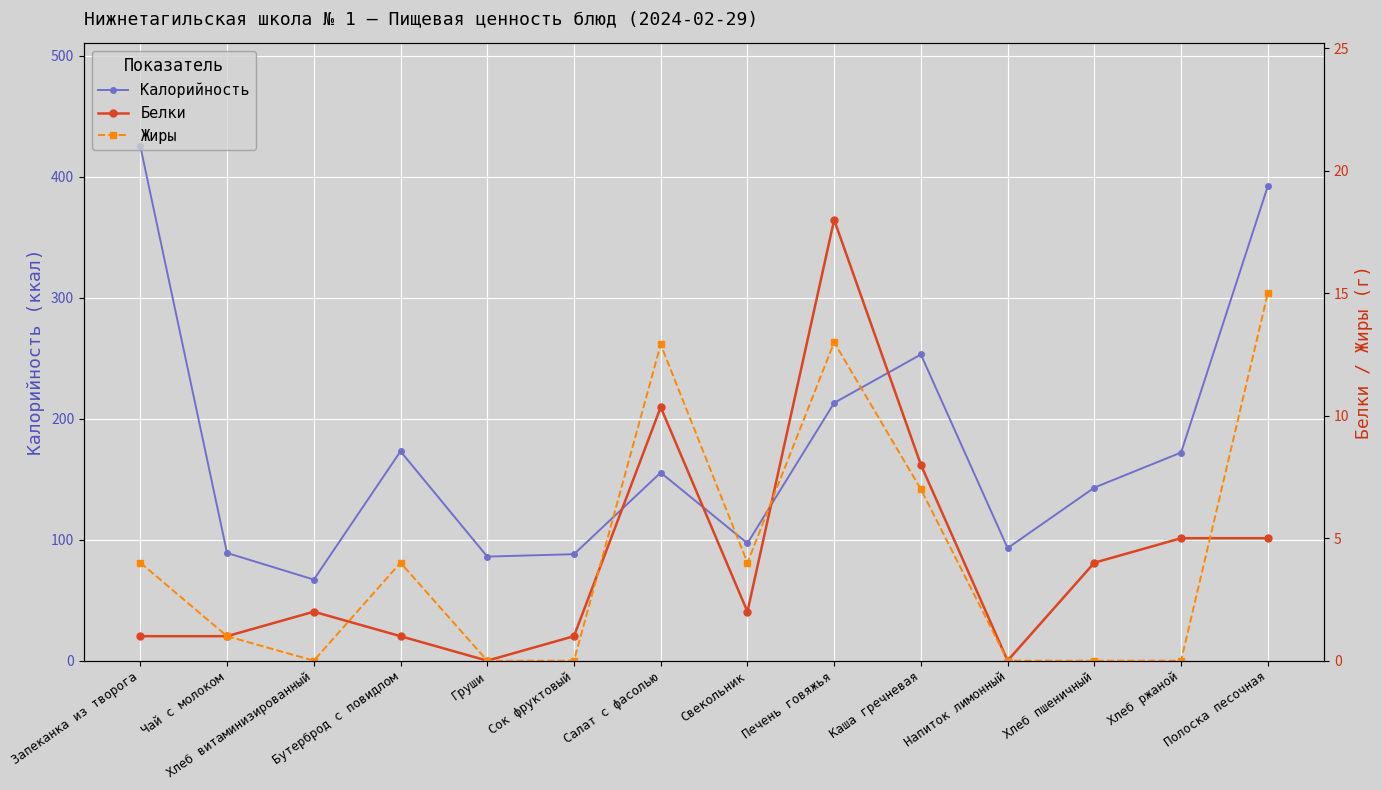

Which series changed the most between Печень говяжья and Напиток лимонный?

Калорийность